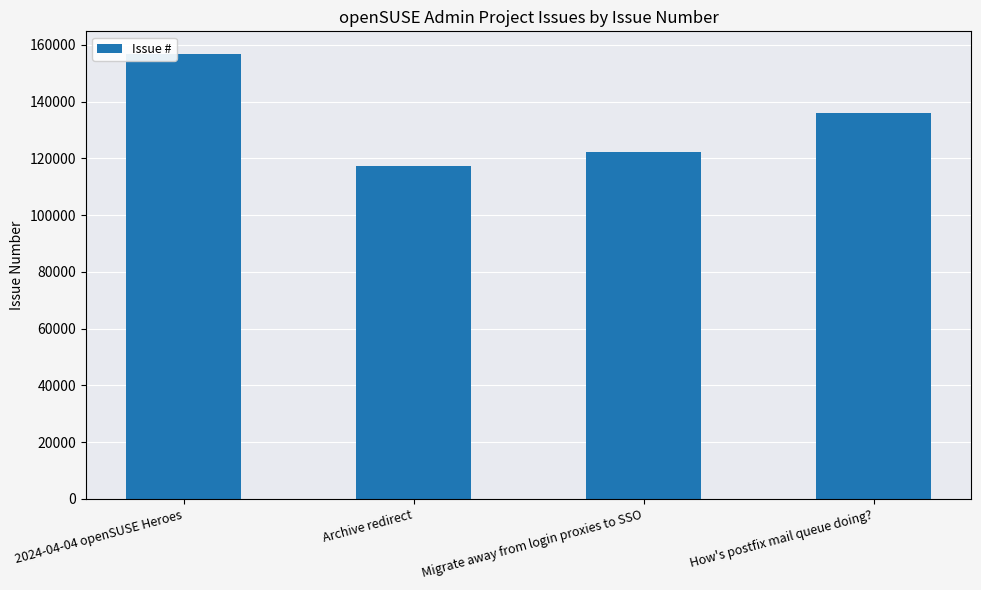

How many series are shown in this chart?

1